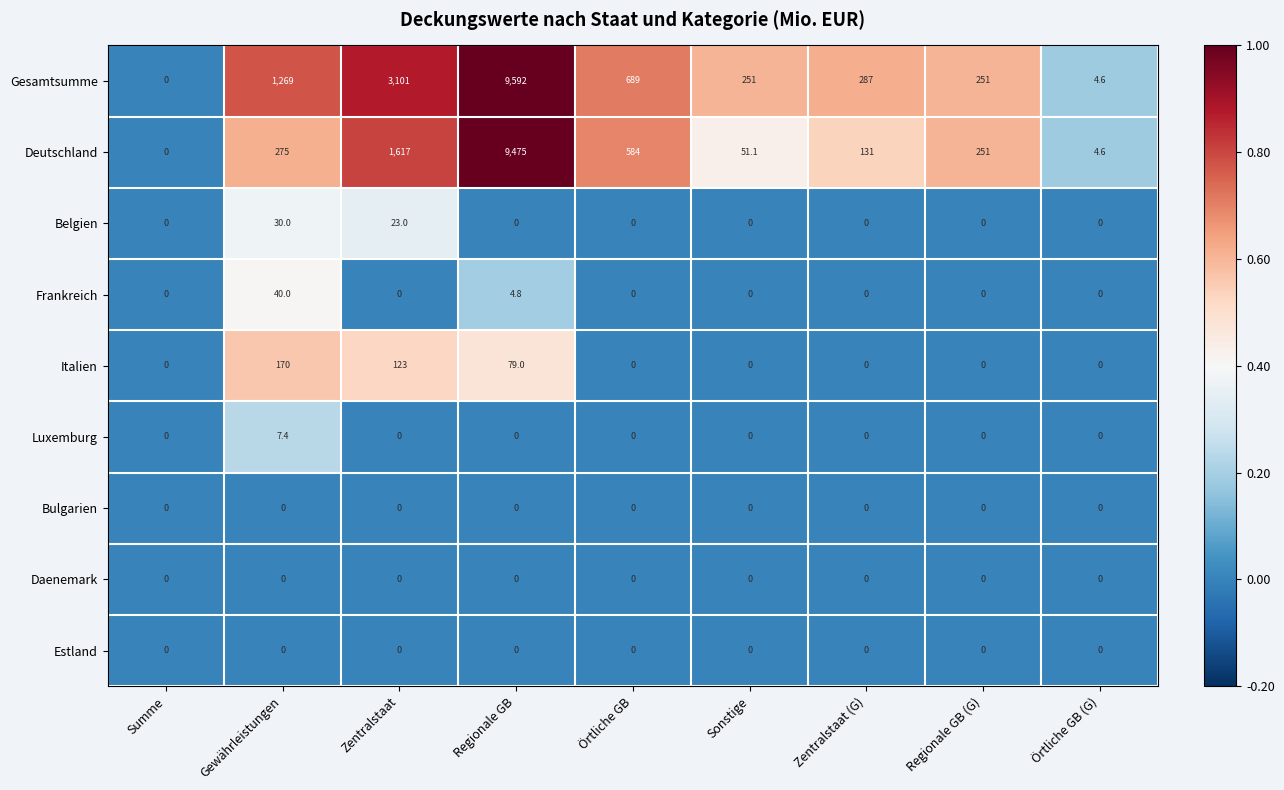

How many data points does each series have?

9